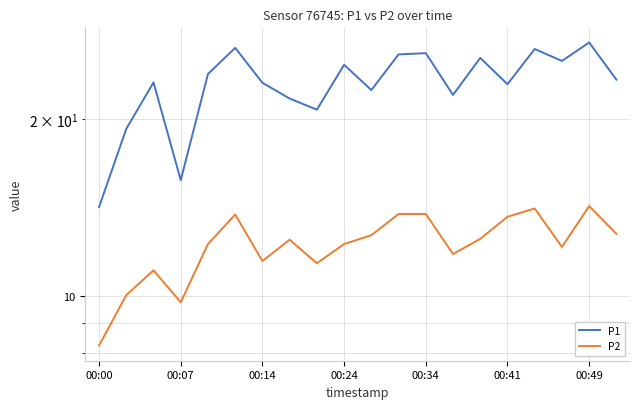

Which category has the highest value in the P2 series?

00:49